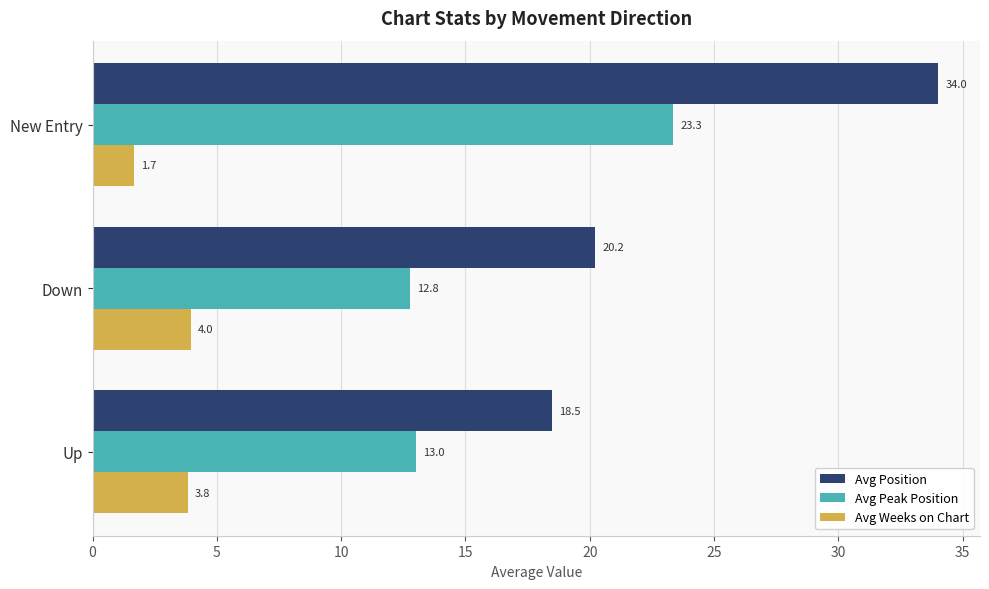

What is the difference between the maximum and second lowest values in the Avg Position series?

13.8